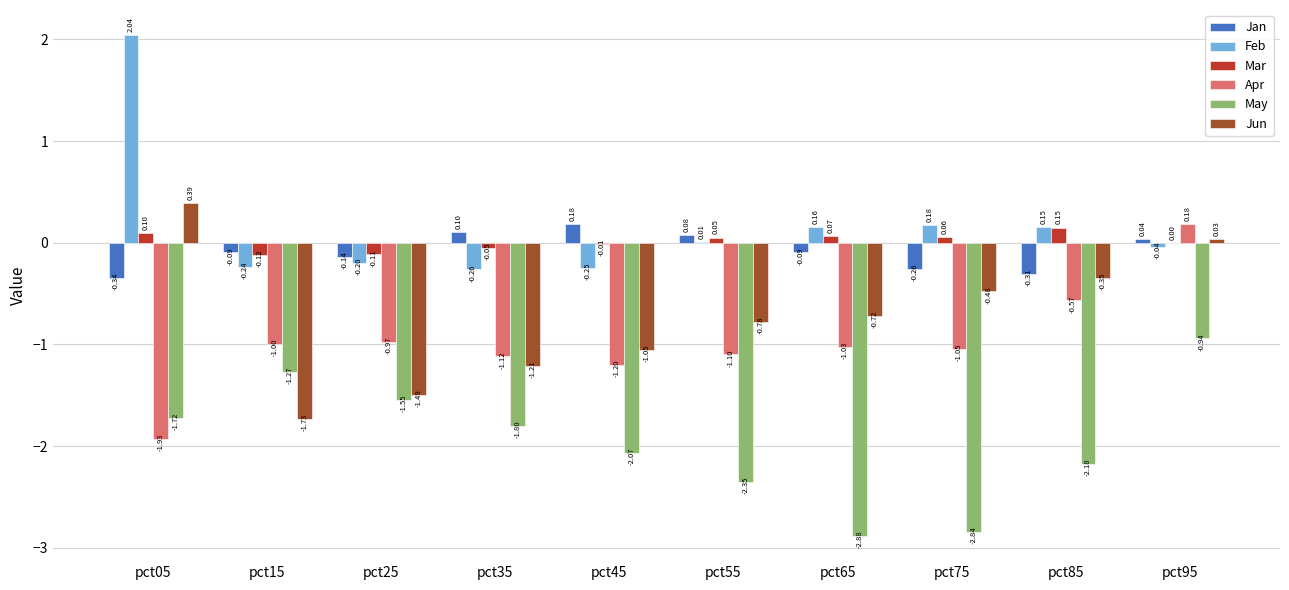

Where is Jan nearest to the value 0?

pct95